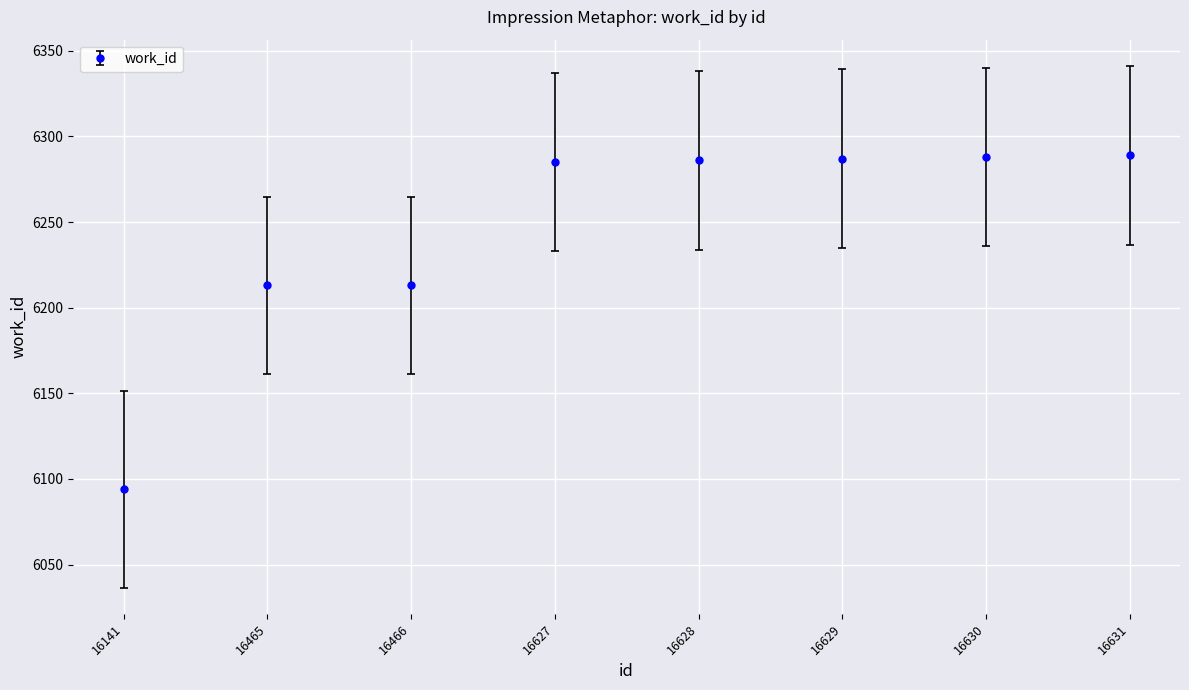

What is the ratio of the value at 16466 to the value at 16631?

1.0